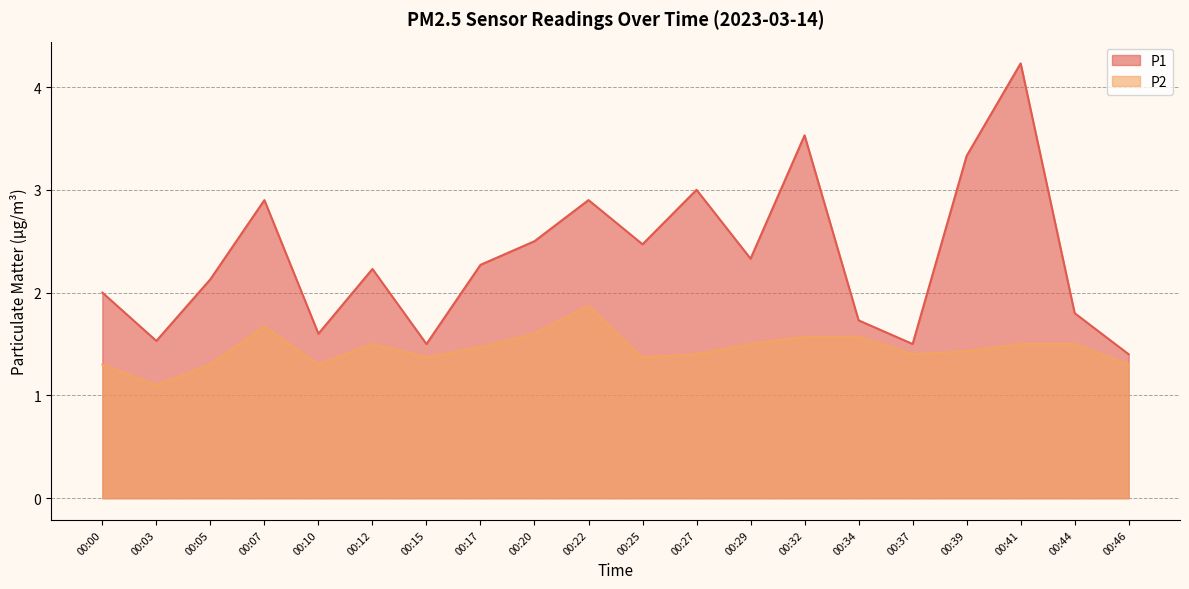

At which category does P2 reach its first local valley?

00:03